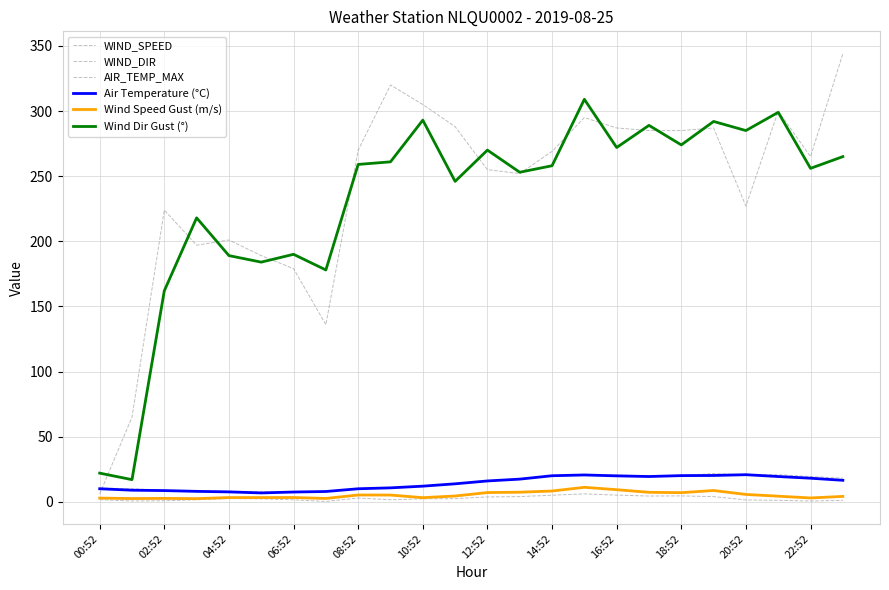

Is this an area chart (filled region under the line)?

No